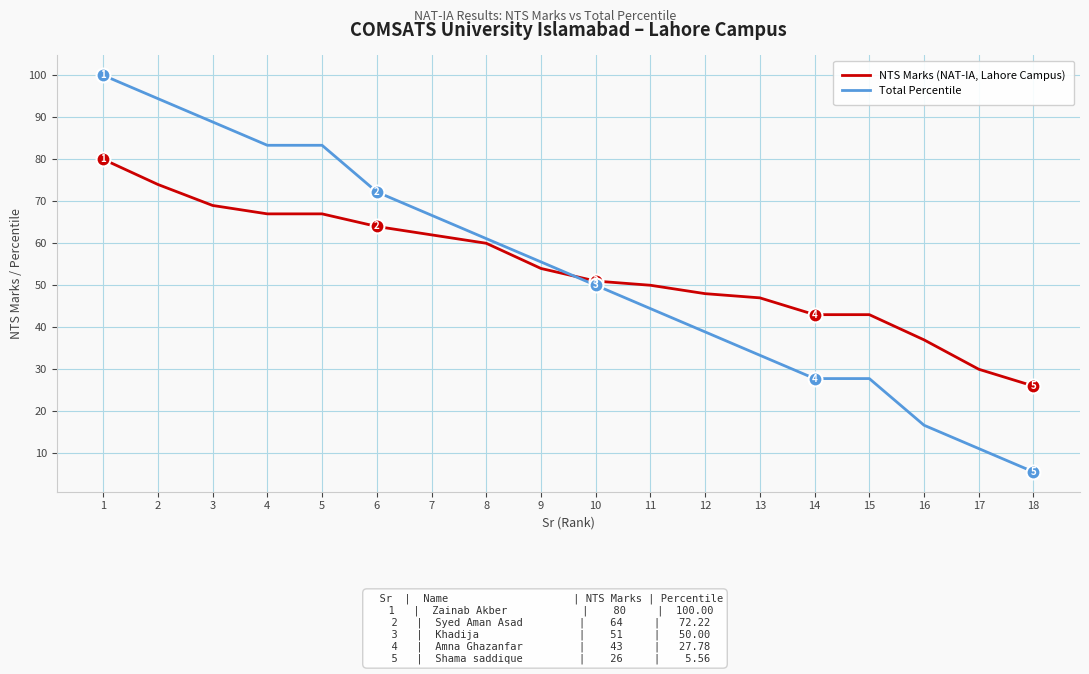

Which category has the highest value in the NTS Marks (NAT-IA, Lahore Campus) series?

1